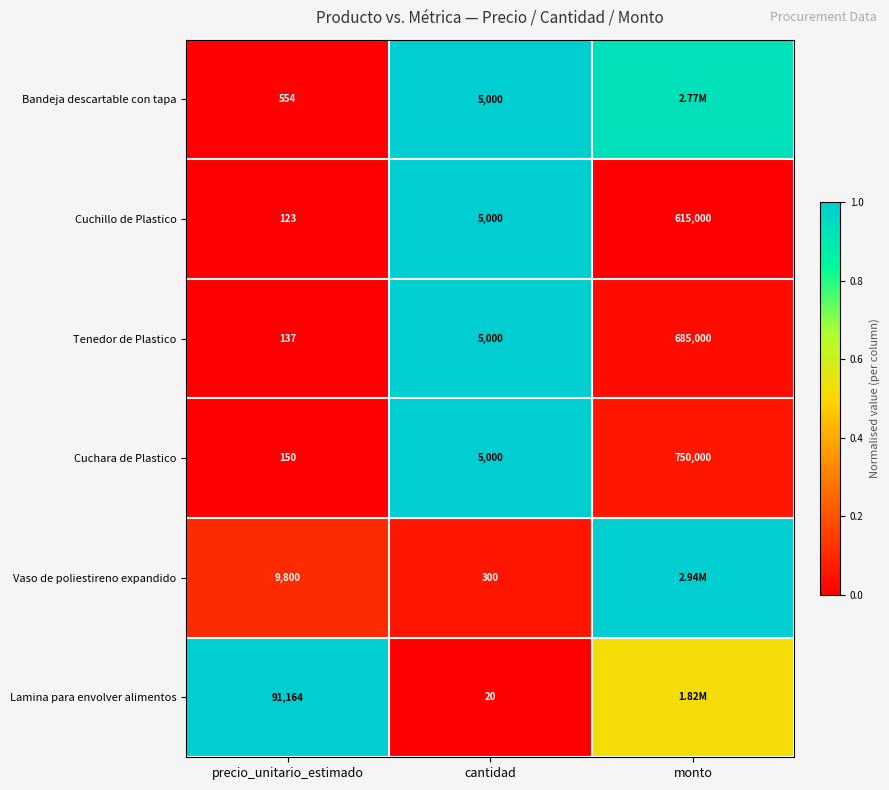

At which label does Cuchillo de Plastico reach its peak?

monto